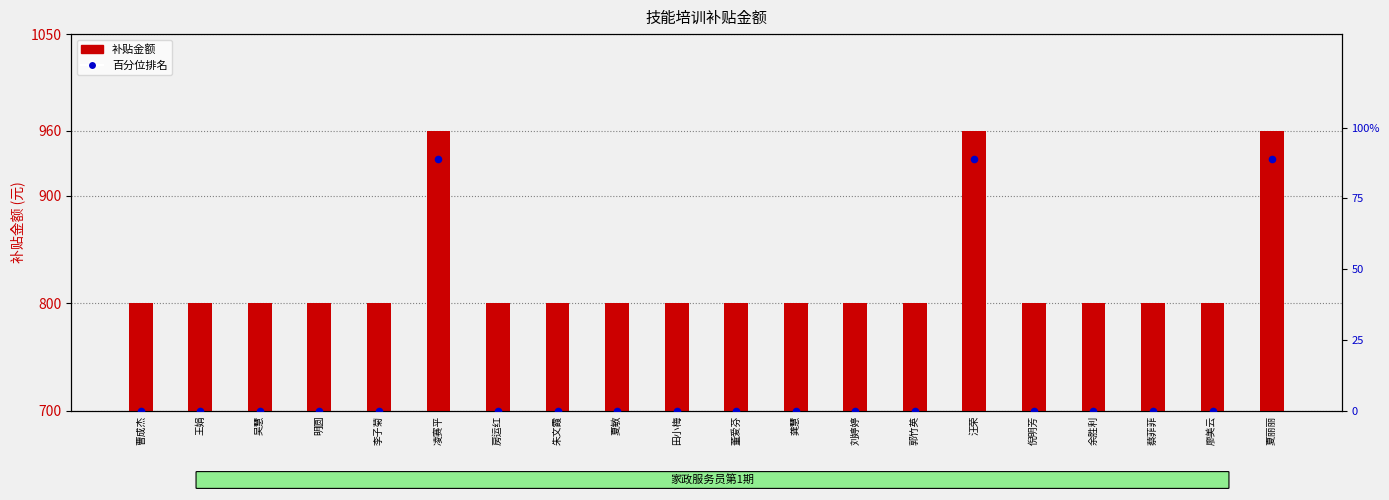

Is the value of 补贴金额 at 田小梅 greater than the value of 百分位排名 at 夏丽丽?

Yes